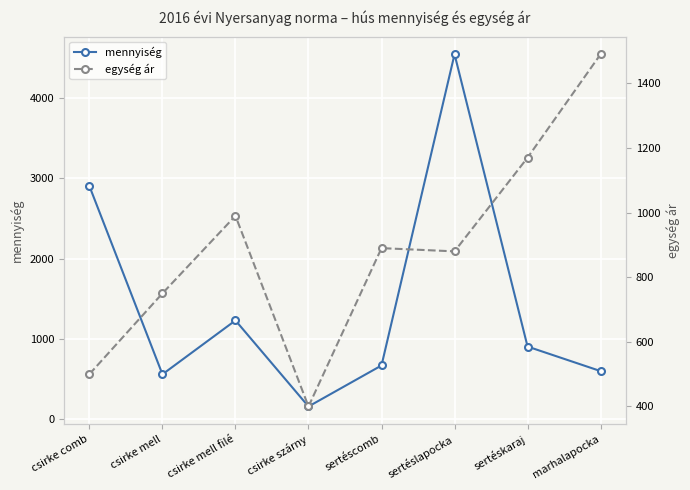

What is the difference between the second highest and minimum values in the mennyiség series?

2740